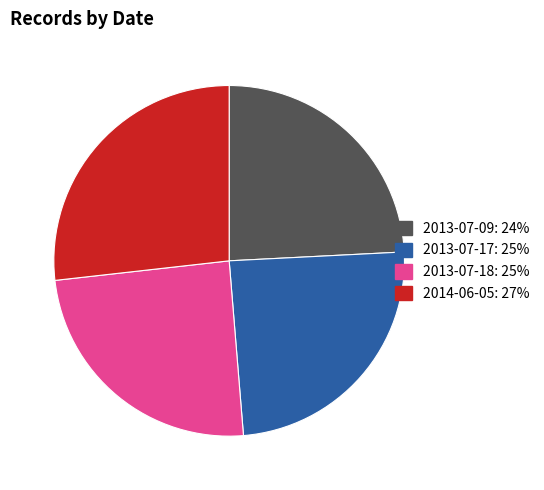

Is it true that 2014-06-05 is 27% of the pie?

True